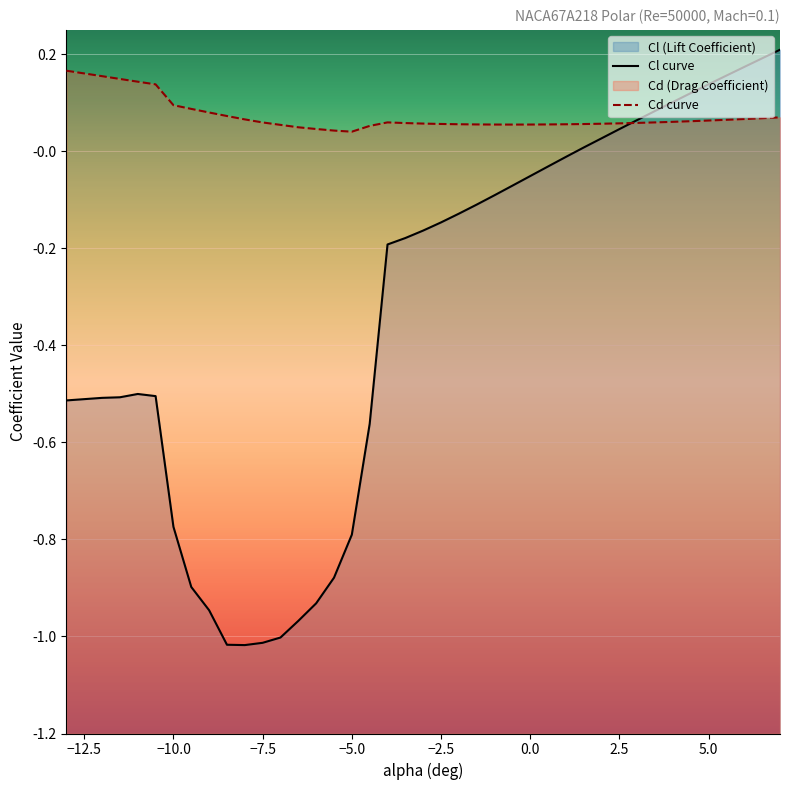

The value of Cl at 3.5 is 0.1. True or false?

False